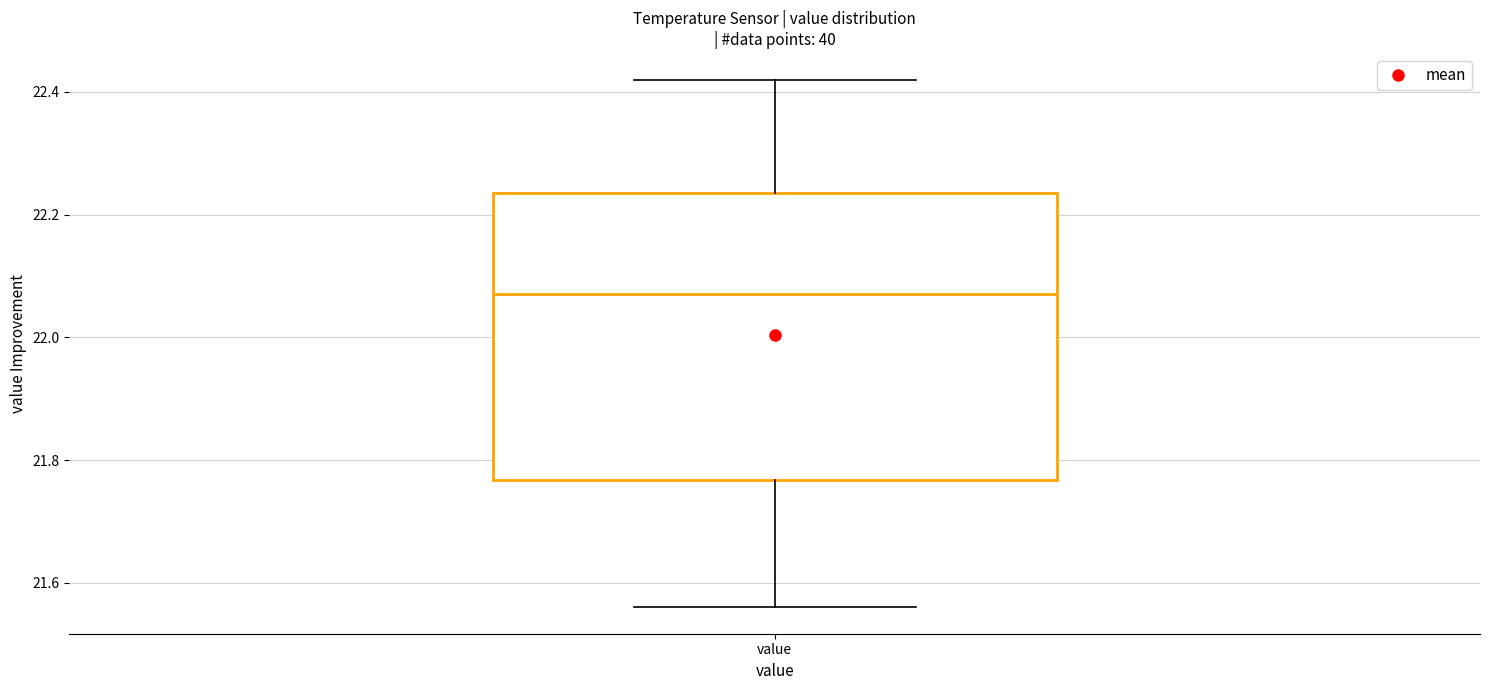

Read this box plot against the y-axis: the position of the median line, the range covered by the box, and the ends of both whiskers. The values are not printed on the chart, so give them approximately, as read against the axis.

median 22.08, box 21.76 to 22.24, whiskers 21.56 to 22.42